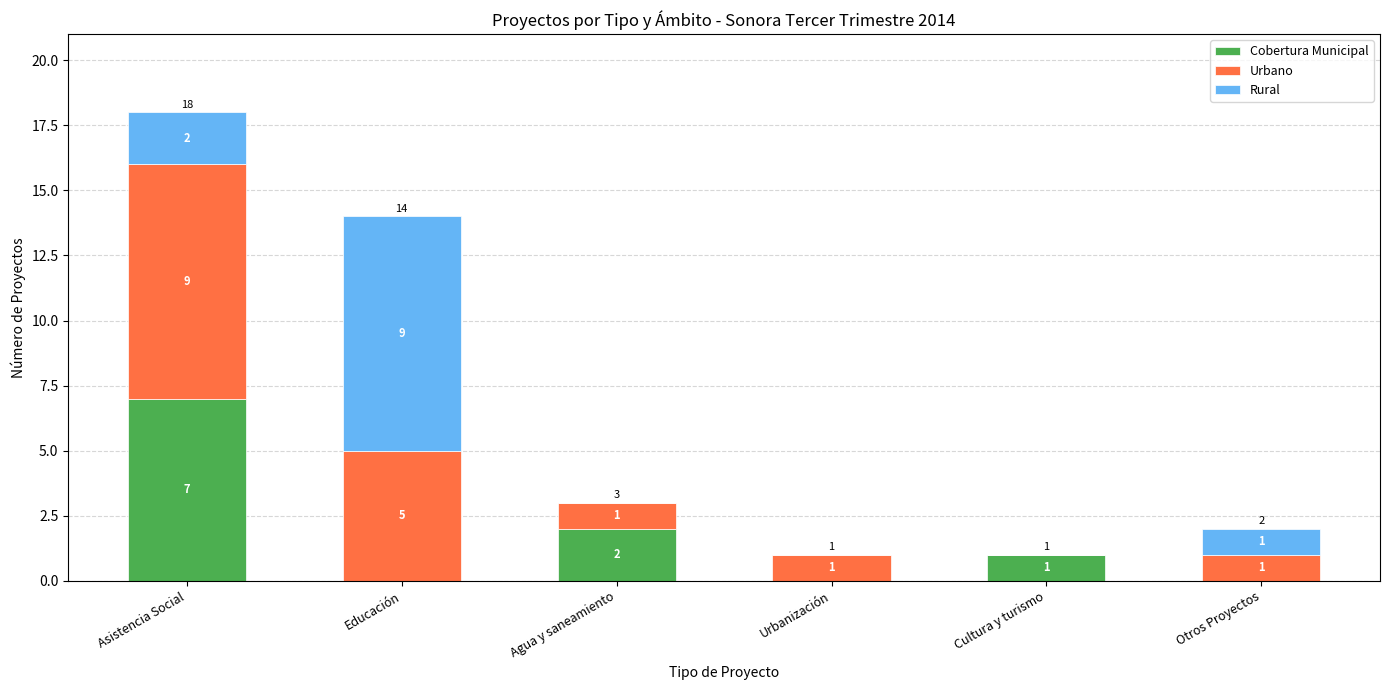

How many Cobertura Municipal values are between 0 and 2?

5